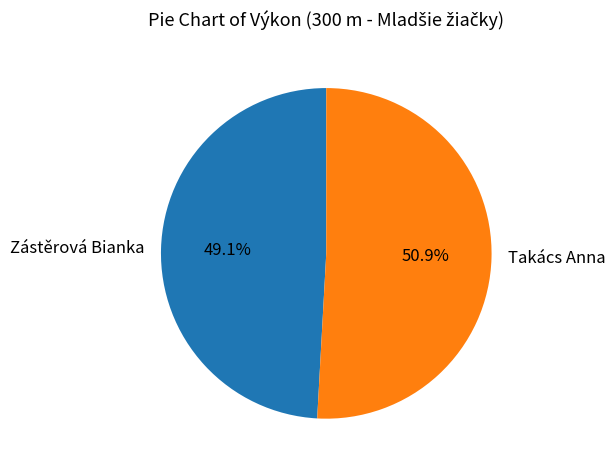

Rank the categories by value from highest to lowest.

Takács Anna, Zástěrová Bianka